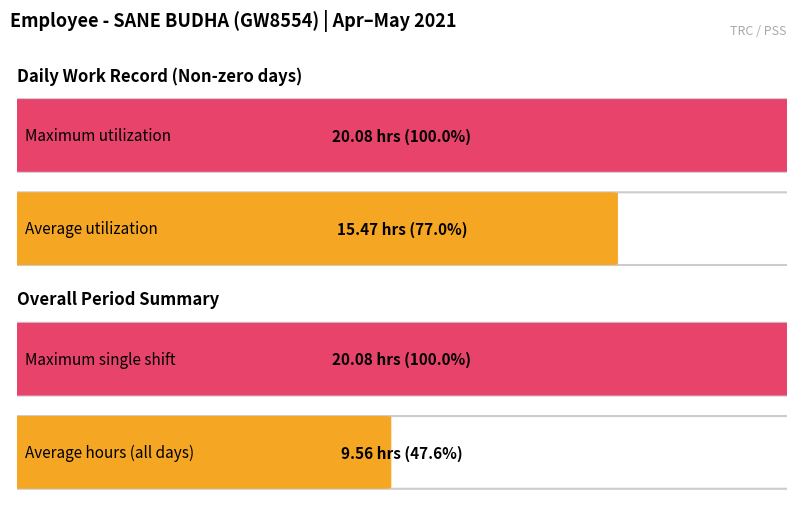

Count the number of data series in this chart.

1